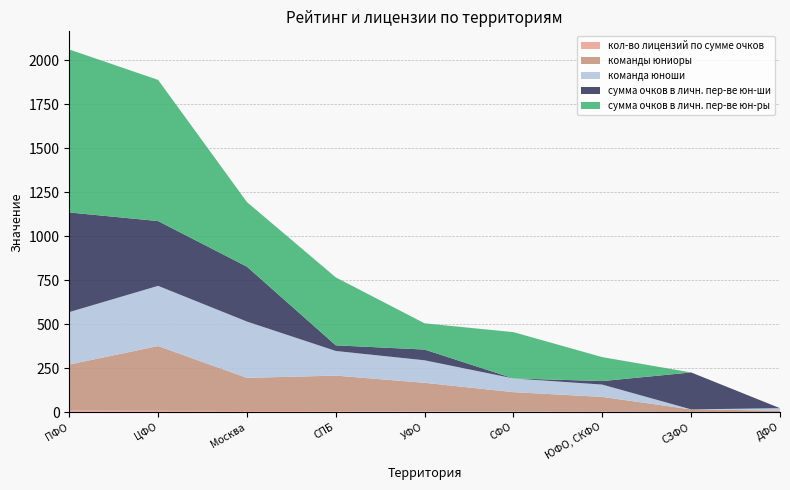

Reading right to left, extract all data points from this chart.

кол-во лицензий по сумме очков: ДФО=1	СЗФО=2	ЮФО, СКФО=3	СФО=4	УФО=5	СПБ=6	Москва=7	ЦФО=8	ПФО=9
команды юниоры: ДФО=8	СЗФО=14	ЮФО, СКФО=84	СФО=110	УФО=162	СПБ=202	Москва=188	ЦФО=368	ПФО=262
команда юноши: ДФО=14	СЗФО=0	ЮФО, СКФО=70	СФО=78	УФО=128	СПБ=140	Москва=320	ЦФО=342	ПФО=298
сумма очков в личн. пер-ве юн-ши: ДФО=0	СЗФО=210	ЮФО, СКФО=20	СФО=0	УФО=61	СПБ=32	Москва=312	ЦФО=368	ПФО=566
сумма очков в личн. пер-ве юн-ры: ДФО=0	СЗФО=0	ЮФО, СКФО=136	СФО=263	УФО=149	СПБ=386	Москва=367	ЦФО=802	ПФО=926